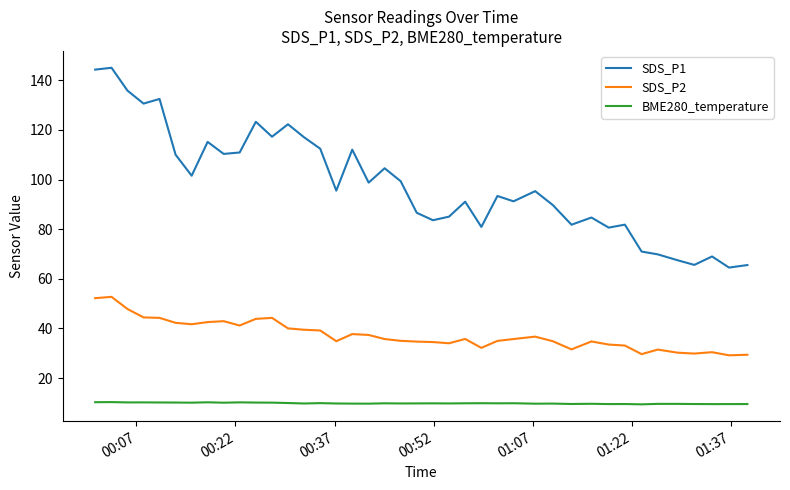

Rank the series by their maximum value, from lowest to highest.

BME280_temperature, SDS_P2, SDS_P1